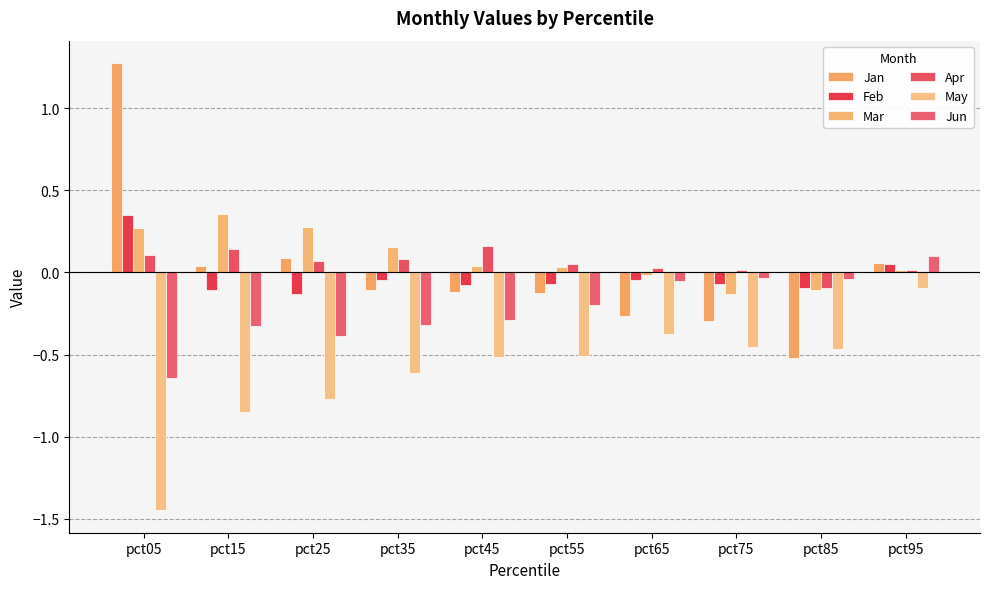

Reading right to left, transcribe all the data shown in this chart.

Jan: 0.1	-0.5	-0.3	-0.3	-0.1	-0.1	-0.1	0.1	0.0	1.3
Feb: 0.1	-0.1	-0.1	-0.0	-0.1	-0.1	-0.0	-0.1	-0.1	0.4
Mar: 0.0	-0.1	-0.1	-0.0	0.0	0.0	0.2	0.3	0.4	0.3
Apr: 0.0	-0.1	0.0	0.0	0.1	0.2	0.1	0.1	0.1	0.1
May: -0.1	-0.5	-0.5	-0.4	-0.5	-0.5	-0.6	-0.8	-0.8	-1.4
Jun: 0.1	-0.0	-0.0	-0.1	-0.2	-0.3	-0.3	-0.4	-0.3	-0.6